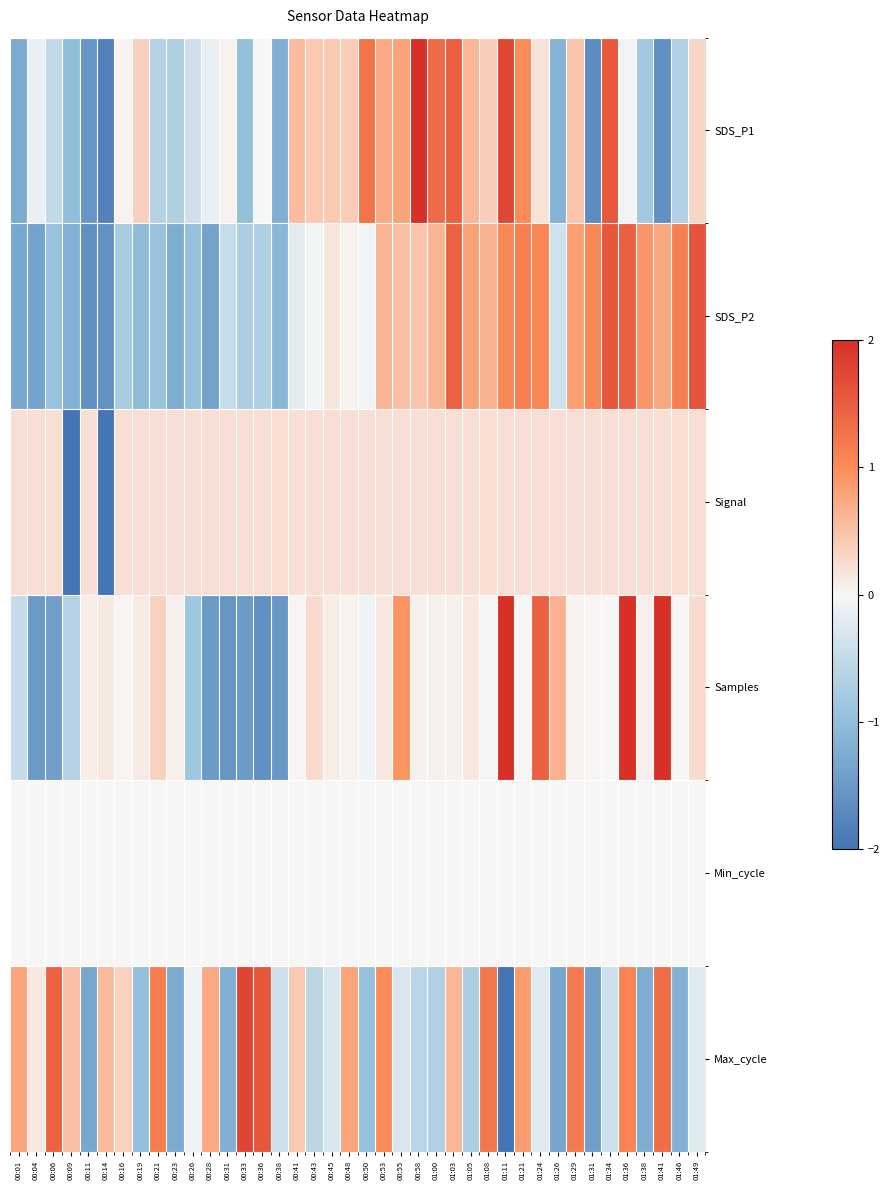

Reading left to right, list all the values displayed in this chart.

SDS_P1: 00:01=-1.3	00:04=-0.1	00:06=-0.5	00:09=-1.0	00:11=-1.5	00:14=-1.8	00:16=0.0	00:19=0.4	00:21=-0.7	00:23=-0.7	00:26=-0.4	00:28=-0.1	00:31=0.0	00:33=-1.0	00:36=-0.0	00:38=-1.2	00:41=0.6	00:43=0.4	00:45=0.4	00:48=0.4	00:50=1.3	00:53=0.7	00:55=0.8	00:58=2.0	01:00=1.3	01:03=1.5	01:05=0.6	01:08=0.4	01:11=1.7	01:21=1.0	01:24=0.2	01:26=-1.1	01:29=0.5	01:31=-1.7	01:34=1.6	01:36=-0.1	01:38=-0.8	01:41=-1.6	01:46=-0.7	01:49=0.3
SDS_P2: 00:01=-1.3	00:04=-1.4	00:06=-0.9	00:09=-1.2	00:11=-1.6	00:14=-1.6	00:16=-0.8	00:19=-1.0	00:21=-0.9	00:23=-1.2	00:26=-0.9	00:28=-1.4	00:31=-0.5	00:33=-0.7	00:36=-0.7	00:38=-1.1	00:41=-0.2	00:43=-0.1	00:45=0.2	00:48=0.0	00:50=-0.1	00:53=0.6	00:55=0.5	00:58=0.5	01:00=0.6	01:03=1.4	01:05=0.8	01:08=0.6	01:11=1.0	01:21=1.2	01:24=1.1	01:26=-0.4	01:29=0.8	01:31=1.1	01:34=1.6	01:36=1.5	01:38=0.9	01:41=0.7	01:46=1.1	01:49=1.6
Signal: 00:01=0.2	00:04=0.2	00:06=0.2	00:09=-2.0	00:11=0.2	00:14=-2.0	00:16=0.2	00:19=0.2	00:21=0.2	00:23=0.2	00:26=0.2	00:28=0.2	00:31=0.2	00:33=0.2	00:36=0.2	00:38=0.2	00:41=0.2	00:43=0.2	00:45=0.2	00:48=0.2	00:50=0.2	00:53=0.2	00:55=0.2	00:58=0.2	01:00=0.2	01:03=0.2	01:05=0.2	01:08=0.2	01:11=0.2	01:21=0.2	01:24=0.2	01:26=0.2	01:29=0.2	01:31=0.2	01:34=0.2	01:36=0.2	01:38=0.2	01:41=0.2	01:46=0.2	01:49=0.2
Samples: 00:01=-0.5	00:04=-1.5	00:06=-1.4	00:09=-0.7	00:11=0.1	00:14=0.1	00:16=0.0	00:19=0.1	00:21=0.3	00:23=0.1	00:26=-0.9	00:28=-1.5	00:31=-1.5	00:33=-1.5	00:36=-1.6	00:38=-1.5	00:41=0.0	00:43=0.3	00:45=0.1	00:48=0.0	00:50=-0.1	00:53=0.1	00:55=0.9	00:58=0.0	01:00=0.1	01:03=0.0	01:05=0.1	01:08=-0.0	01:11=2.0	01:21=0.0	01:24=1.5	01:26=0.6	01:29=0.0	01:31=0.0	01:34=-0.0	01:36=2.0	01:38=0.1	01:41=2.0	01:46=0.0	01:49=0.3
Min_cycle: 00:01=0.0	00:04=0.0	00:06=0.0	00:09=0.0	00:11=0.0	00:14=0.0	00:16=0.0	00:19=0.0	00:21=0.0	00:23=0.0	00:26=0.0	00:28=0.0	00:31=0.0	00:33=0.0	00:36=0.0	00:38=0.0	00:41=0.0	00:43=0.0	00:45=0.0	00:48=0.0	00:50=0.0	00:53=0.0	00:55=0.0	00:58=0.0	01:00=0.0	01:03=0.0	01:05=0.0	01:08=0.0	01:11=0.0	01:21=0.0	01:24=0.0	01:26=0.0	01:29=0.0	01:31=0.0	01:34=0.0	01:36=0.0	01:38=0.0	01:41=0.0	01:46=0.0	01:49=0.0
Max_cycle: 00:01=0.8	00:04=0.1	00:06=1.5	00:09=0.5	00:11=-1.3	00:14=0.6	00:16=0.4	00:19=-1.0	00:21=1.2	00:23=-1.3	00:26=-0.1	00:28=0.7	00:31=-1.2	00:33=1.8	00:36=1.6	00:38=-0.4	00:41=0.4	00:43=-0.6	00:45=-0.3	00:48=0.8	00:50=-1.0	00:53=1.0	00:55=-0.3	00:58=-0.6	01:00=-0.7	01:03=0.6	01:05=-0.7	01:08=1.2	01:11=-2.0	01:21=0.9	01:24=-0.2	01:26=-1.3	01:29=1.2	01:31=-1.4	01:34=-0.4	01:36=1.1	01:38=-1.2	01:41=1.3	01:46=-1.2	01:49=-0.2